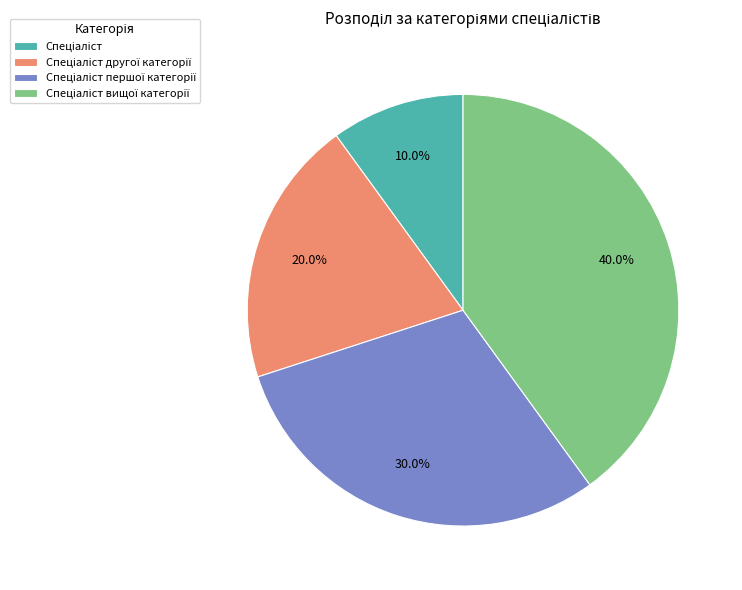

Is there any slice that represents more than half of the pie?

No